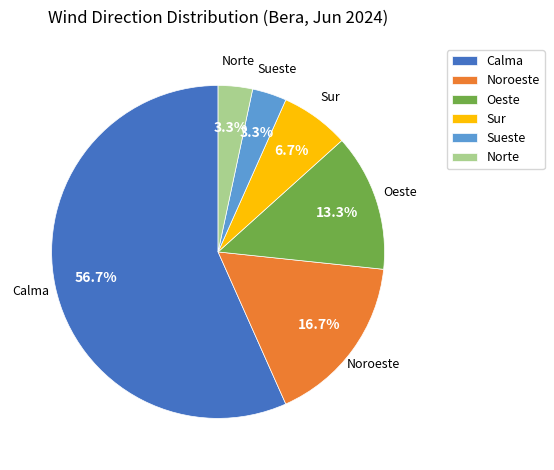

Which category has the biggest portion of the pie?

Calma